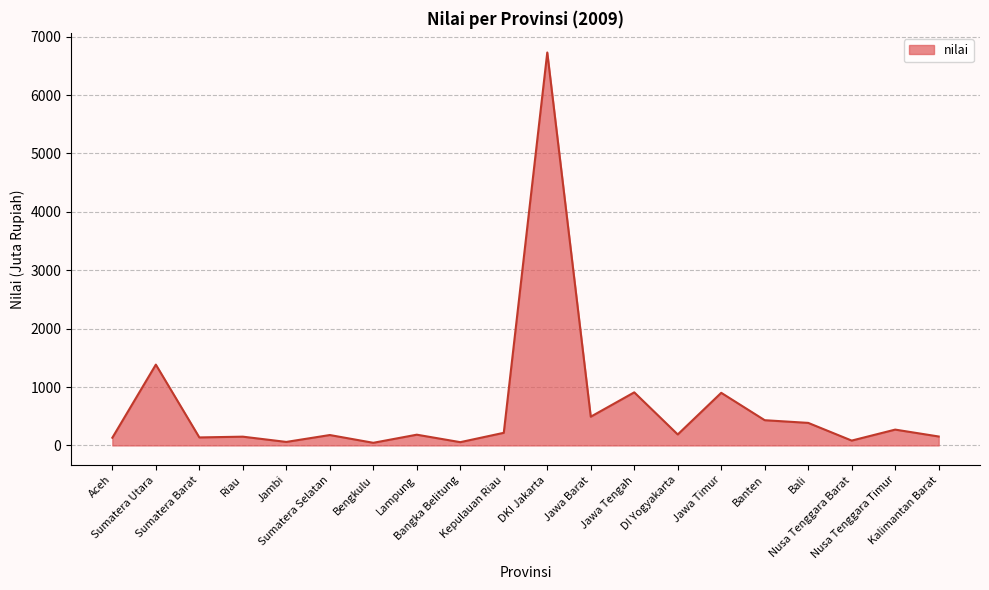

What position from the left is Bali?

17